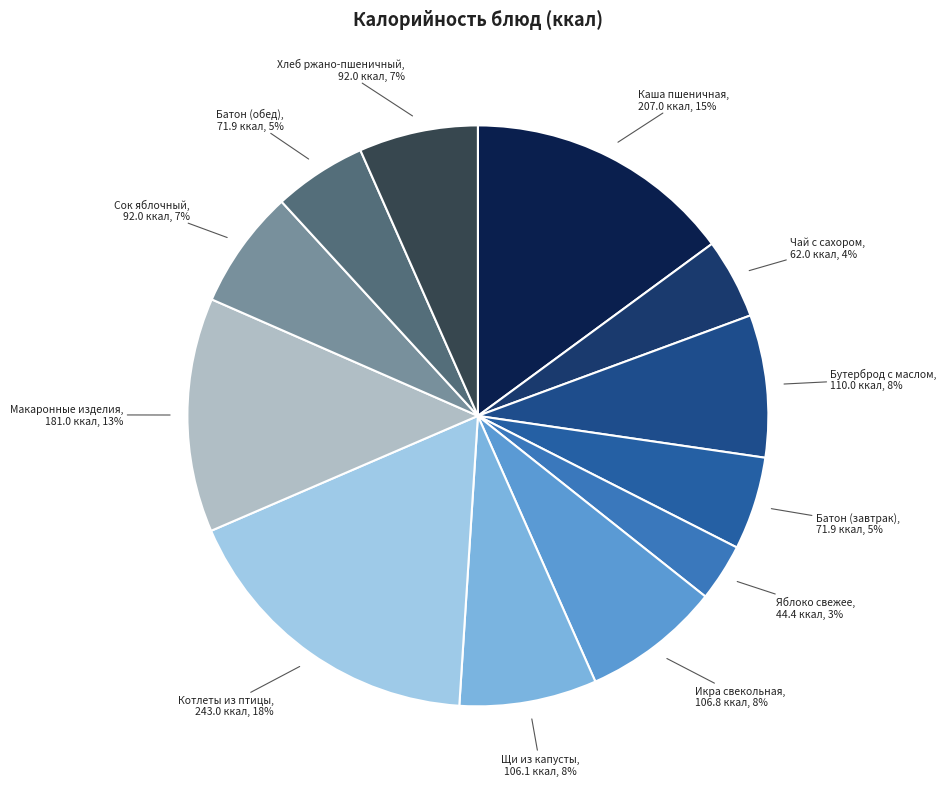

Which slice is the smallest?

Яблоко свежее